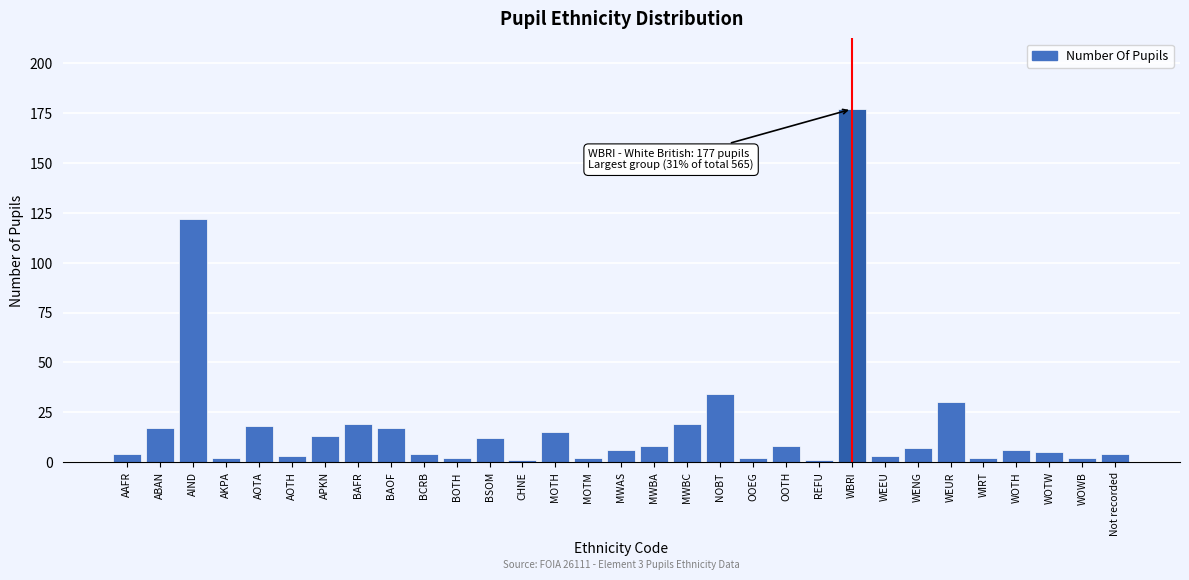

Which has a higher value, AOTA or REFU?

AOTA